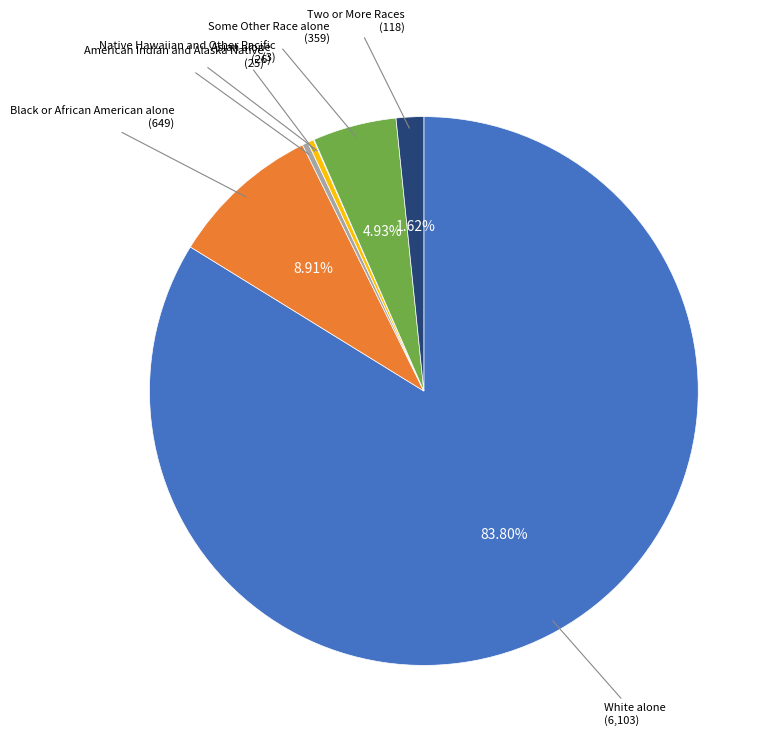

Is there any slice that represents more than half of the pie?

Yes